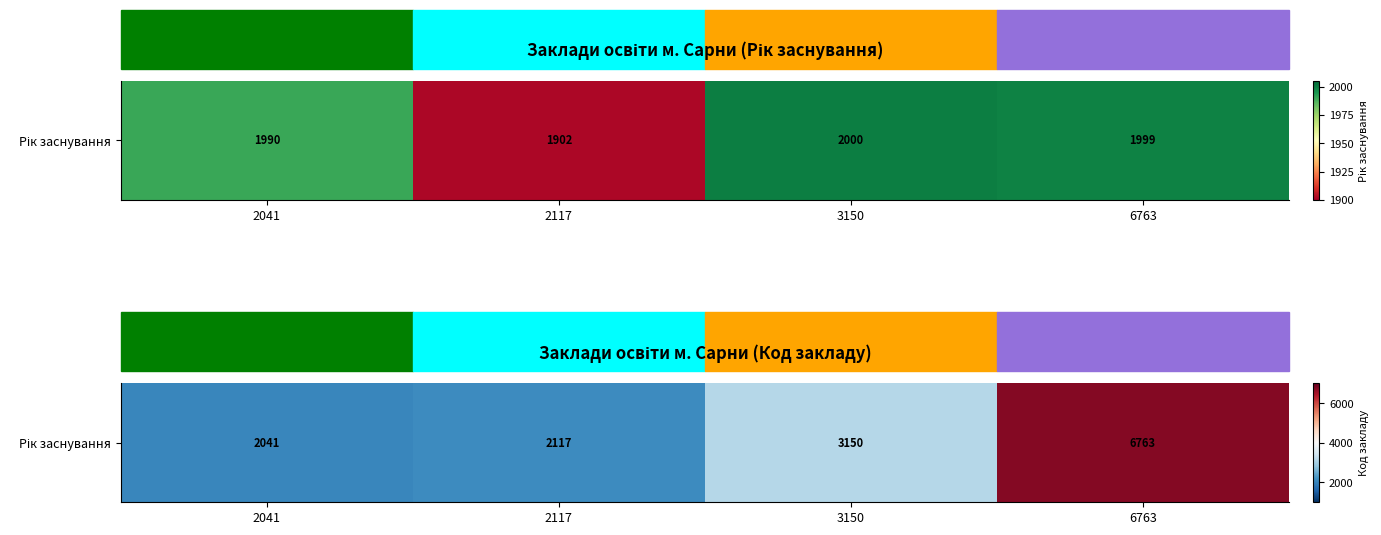

List the labels in order of value, largest first.

6763, 3150, 2117, 2041